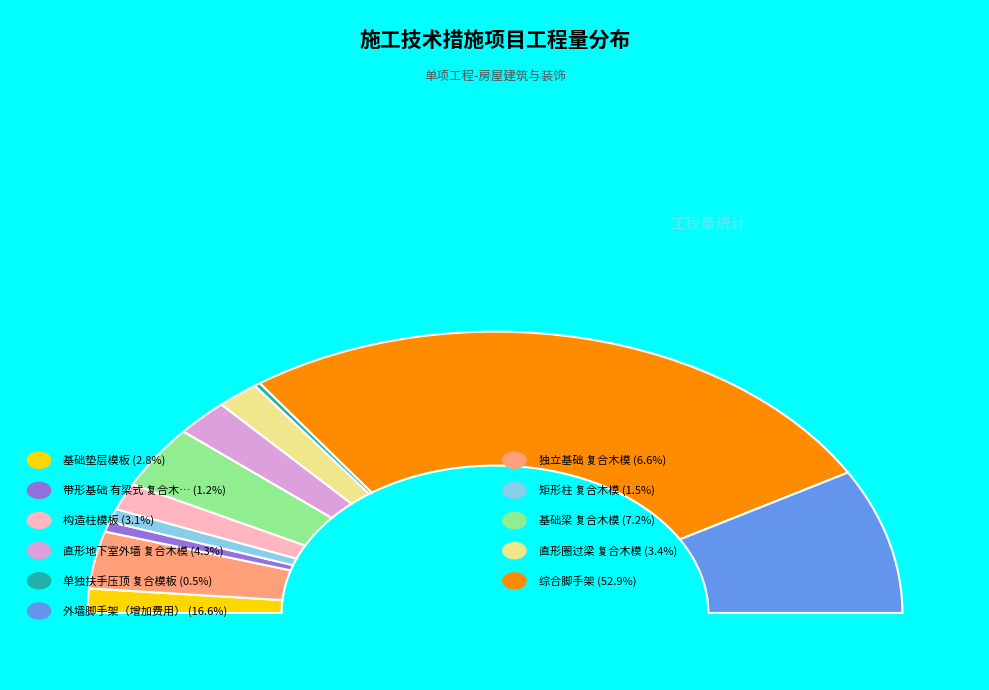

Is there a majority slice in this chart?

Yes